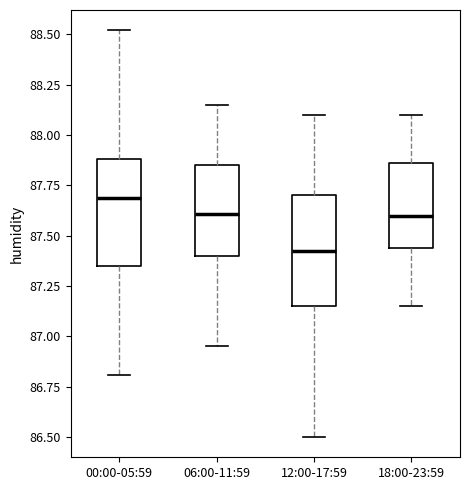

Which box's median line is the highest?

00:00-05:59